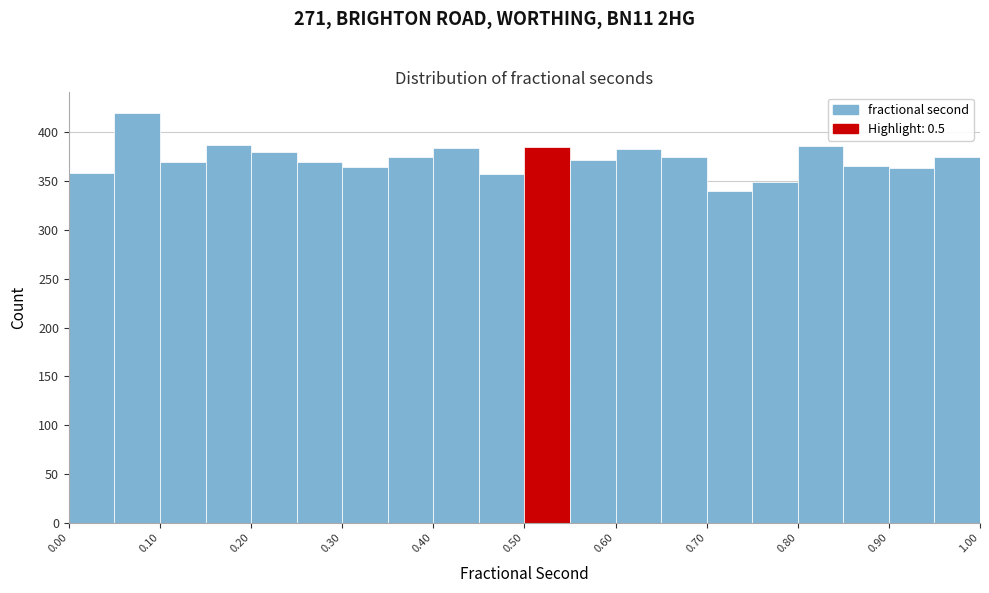

Reading left to right, list every bar in this chart as the range it spans on the x-axis followed by its height. The values are not printed on the chart, so give them approximately, as read against the axis.

0.00 to 0.05: 360
0.05 to 0.10: 420
0.10 to 0.15: 370
0.15 to 0.20: 385
0.20 to 0.25: 380
0.25 to 0.30: 370
0.30 to 0.35: 365
0.35 to 0.40: 375
0.40 to 0.45: 385
0.45 to 0.50: 355
0.50 to 0.55: 385
0.55 to 0.60: 370
0.60 to 0.65: 385
0.65 to 0.70: 375
0.70 to 0.75: 340
0.75 to 0.80: 350
0.80 to 0.85: 385
0.85 to 0.90: 365
0.90 to 0.95: 365
0.95 to 1.00: 375